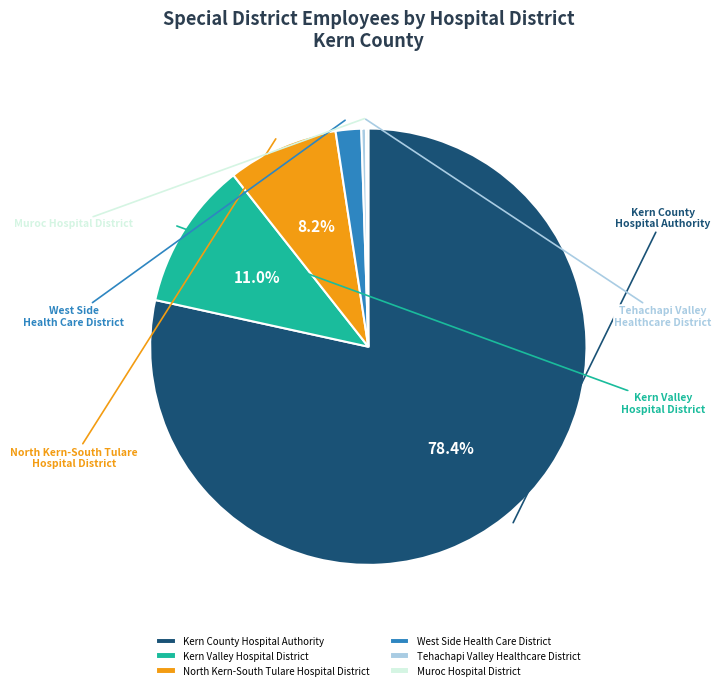

How many slices are in this pie chart?

6